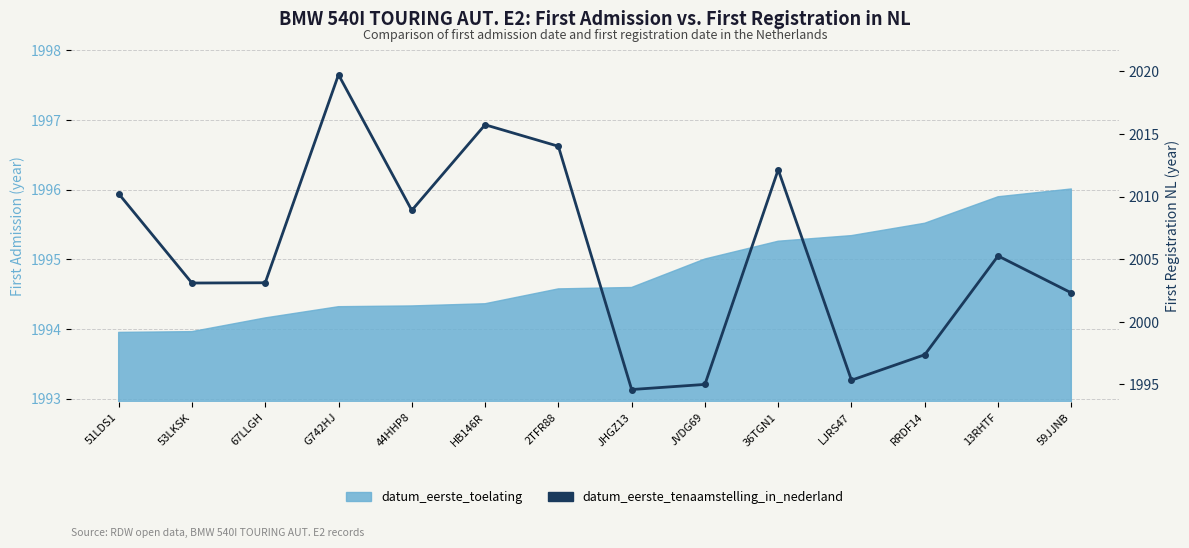

Where does the data first go above 2005?

51LDS1